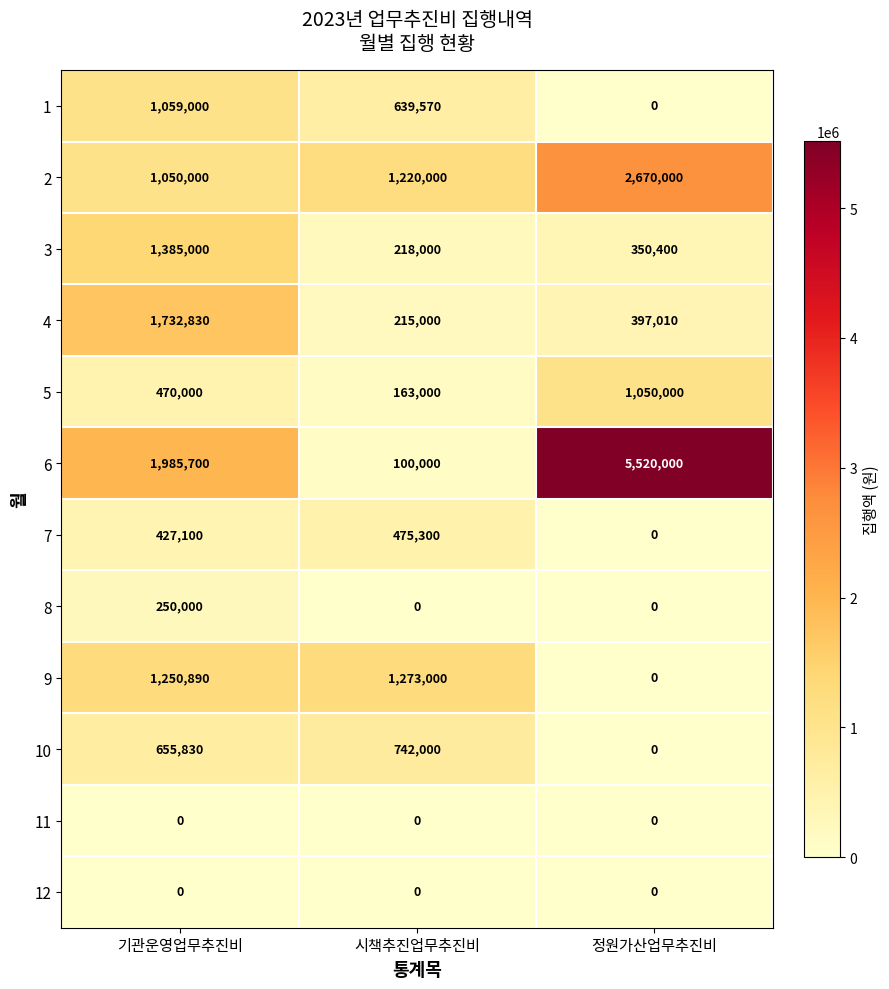

What is the spread (max minus min) of values at 정원가산업무추진비?

5520000